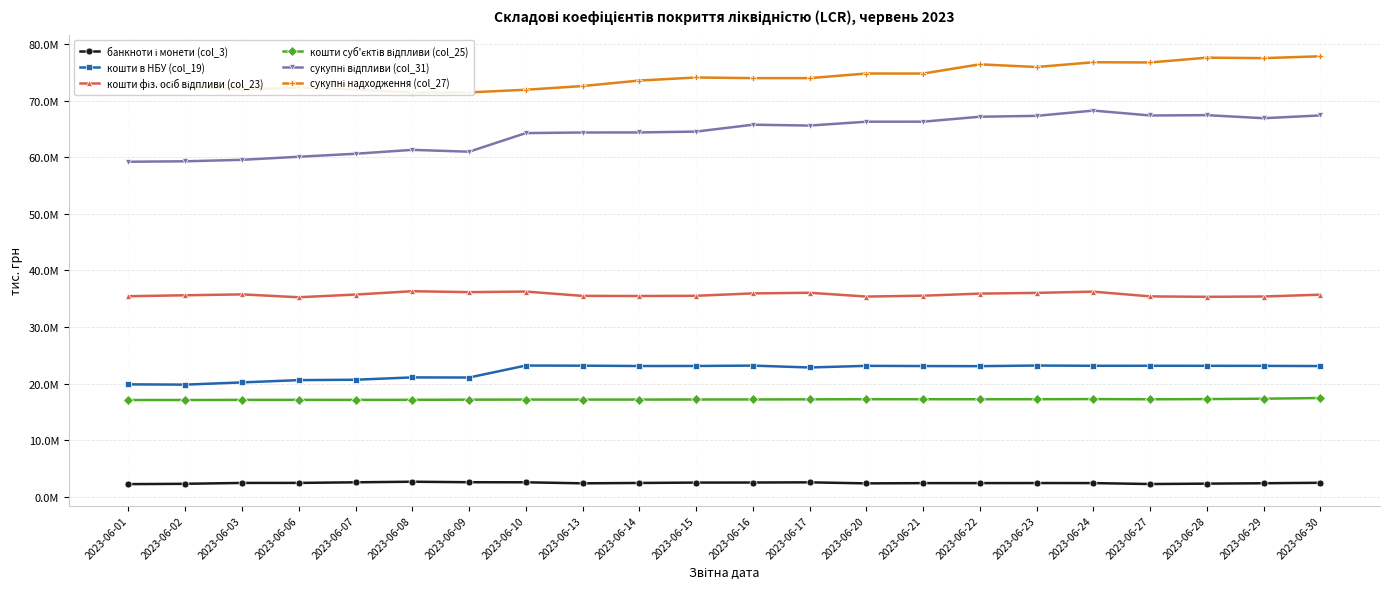

What is the difference between the сукупні надходження (col_27) values at 2023-06-23 and 2023-06-22?

473176.7